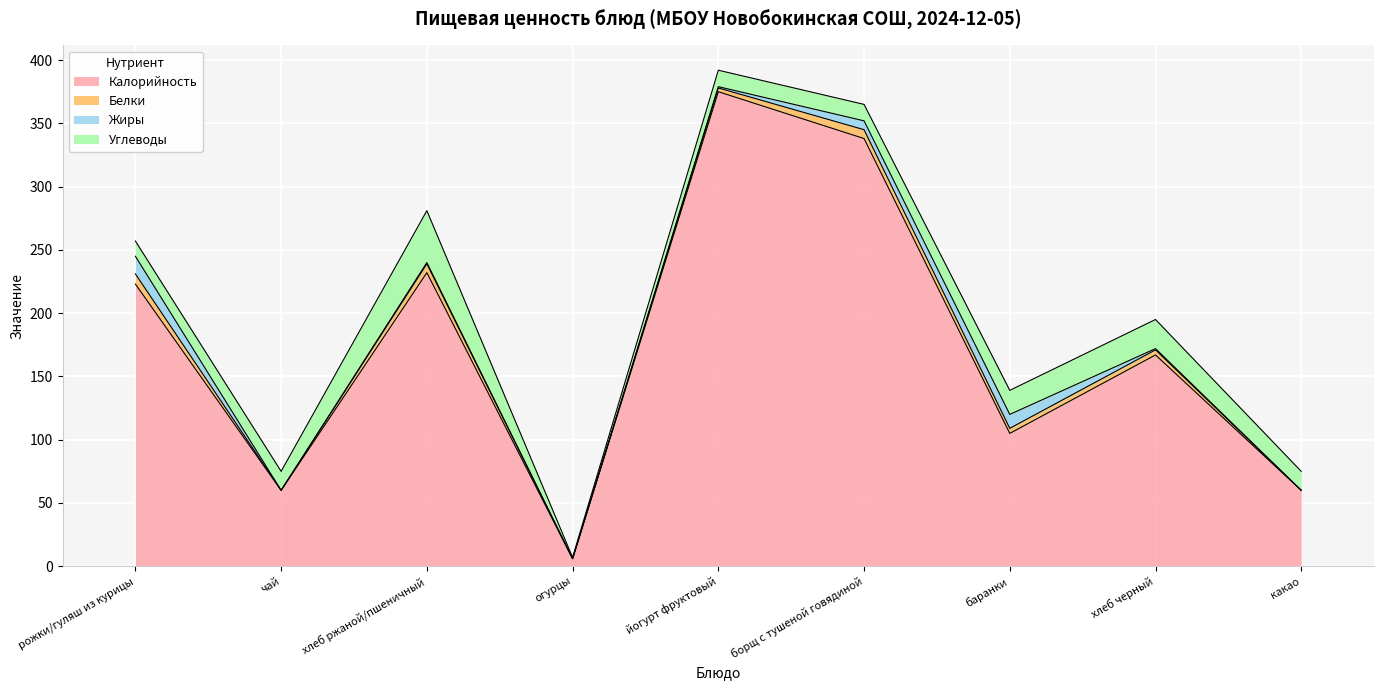

Count the number of data series in this chart.

4